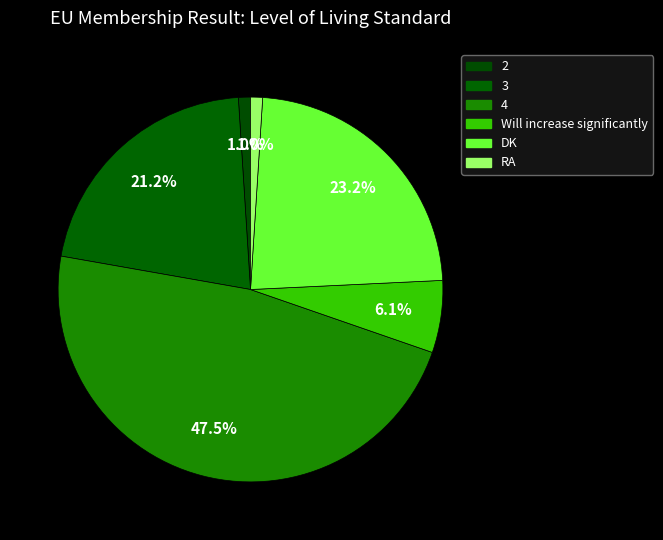

How many segments does this pie chart have?

6